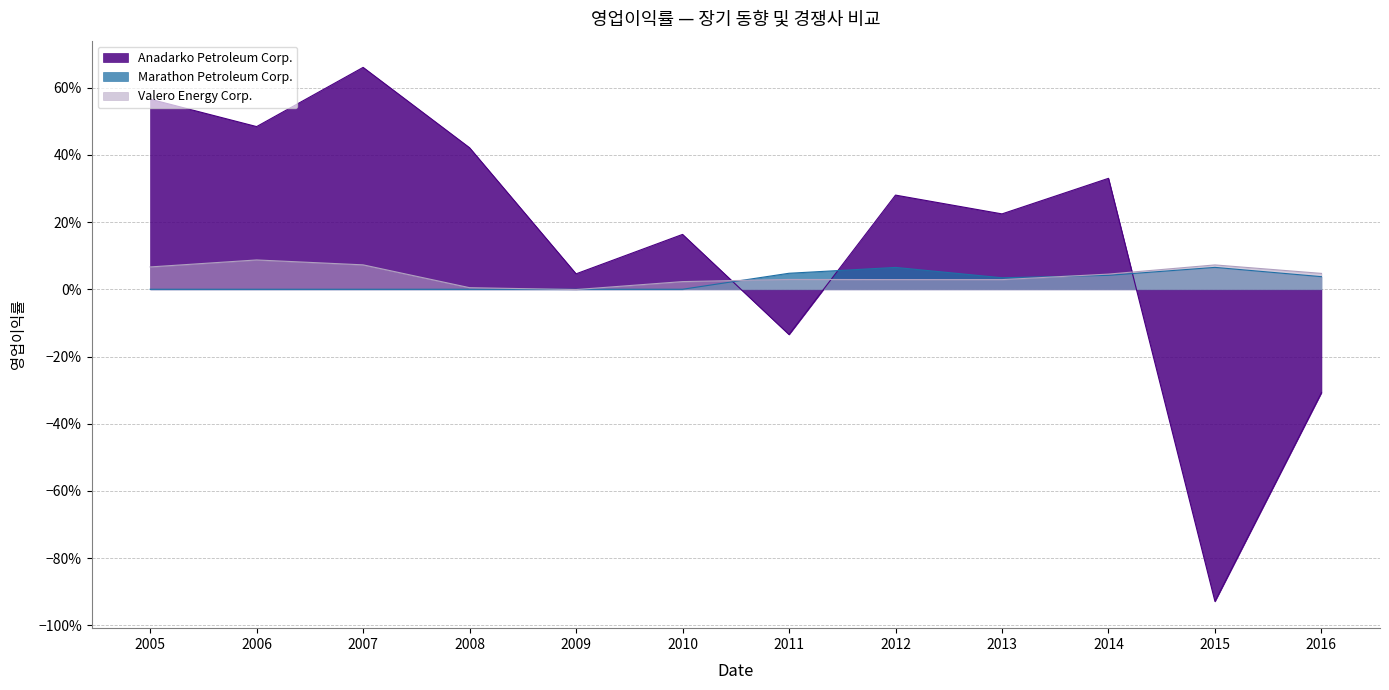

List the labels in order of Valero Energy Corp. value, smallest first.

2009, 2008, 2010, 2013, 2012, 2011, 2014, 2016, 2005, 2015, 2007, 2006